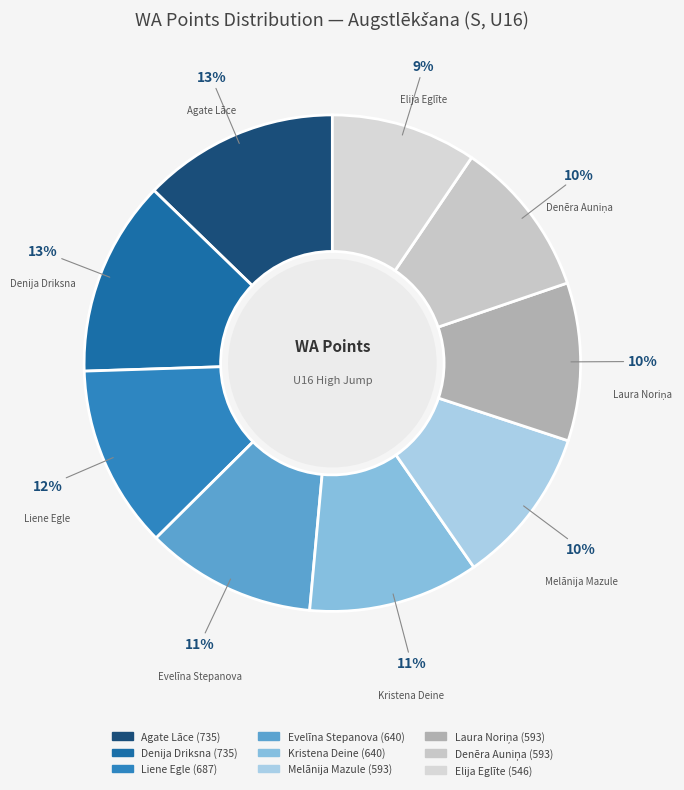

To the nearest percent, what is the average slice percentage?

11%